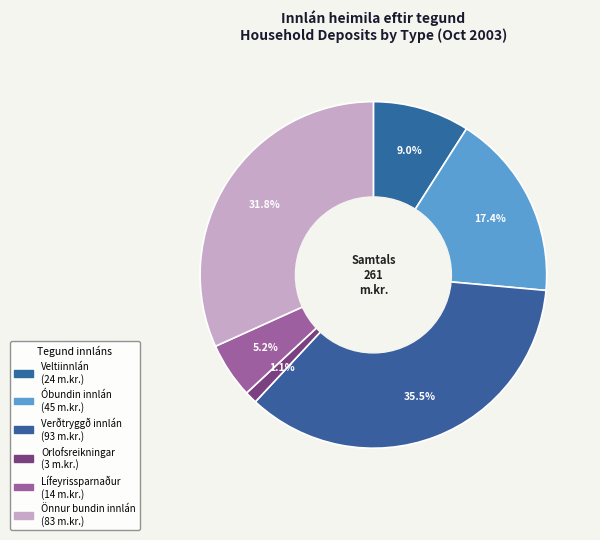

Which slice is the largest?

Verðtryggð innlán / Indexed deposits